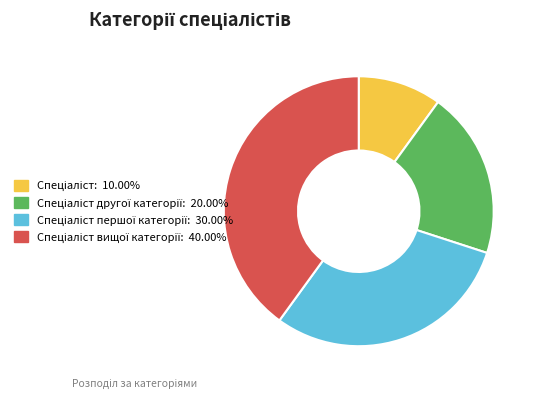

Count the number of slices in the pie.

4